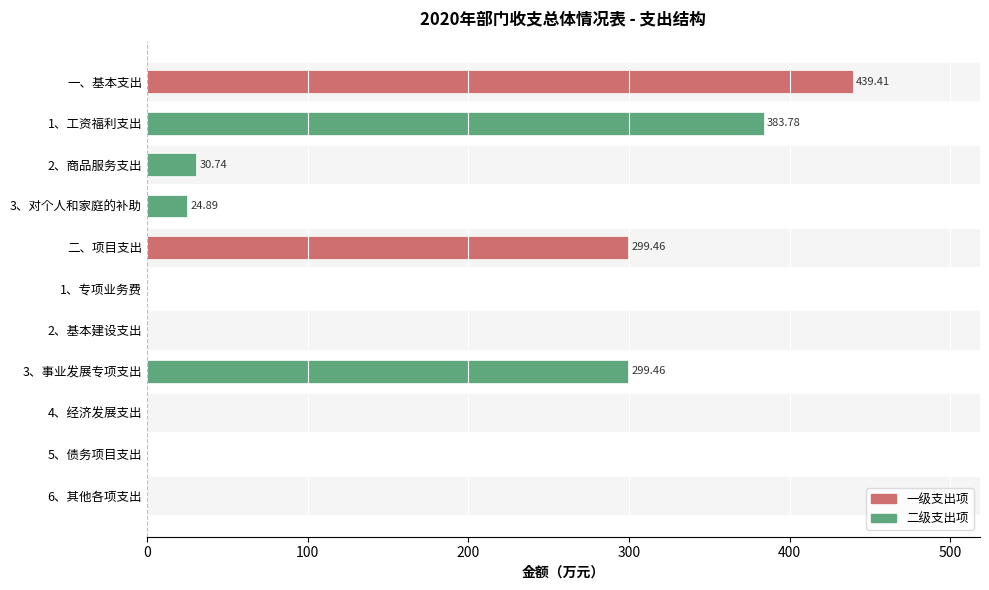

What is the sum of the values at 3、事业发展专项支出 and 二、项目支出?

598.9